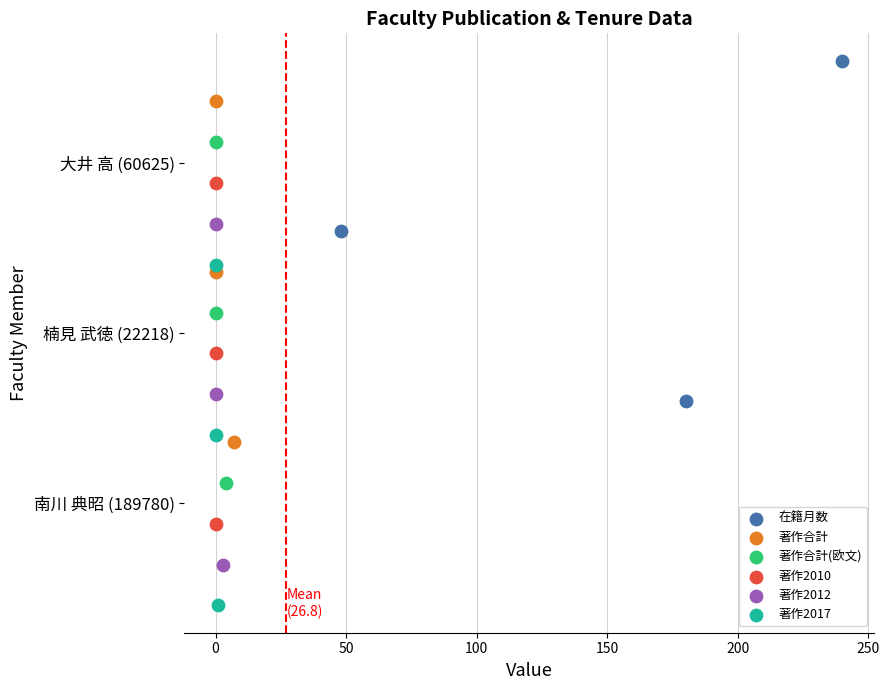

What are all the series names shown in the legend?

在籍月数, 著作合計, 著作合計(欧文), 著作2010, 著作2012, 著作2017